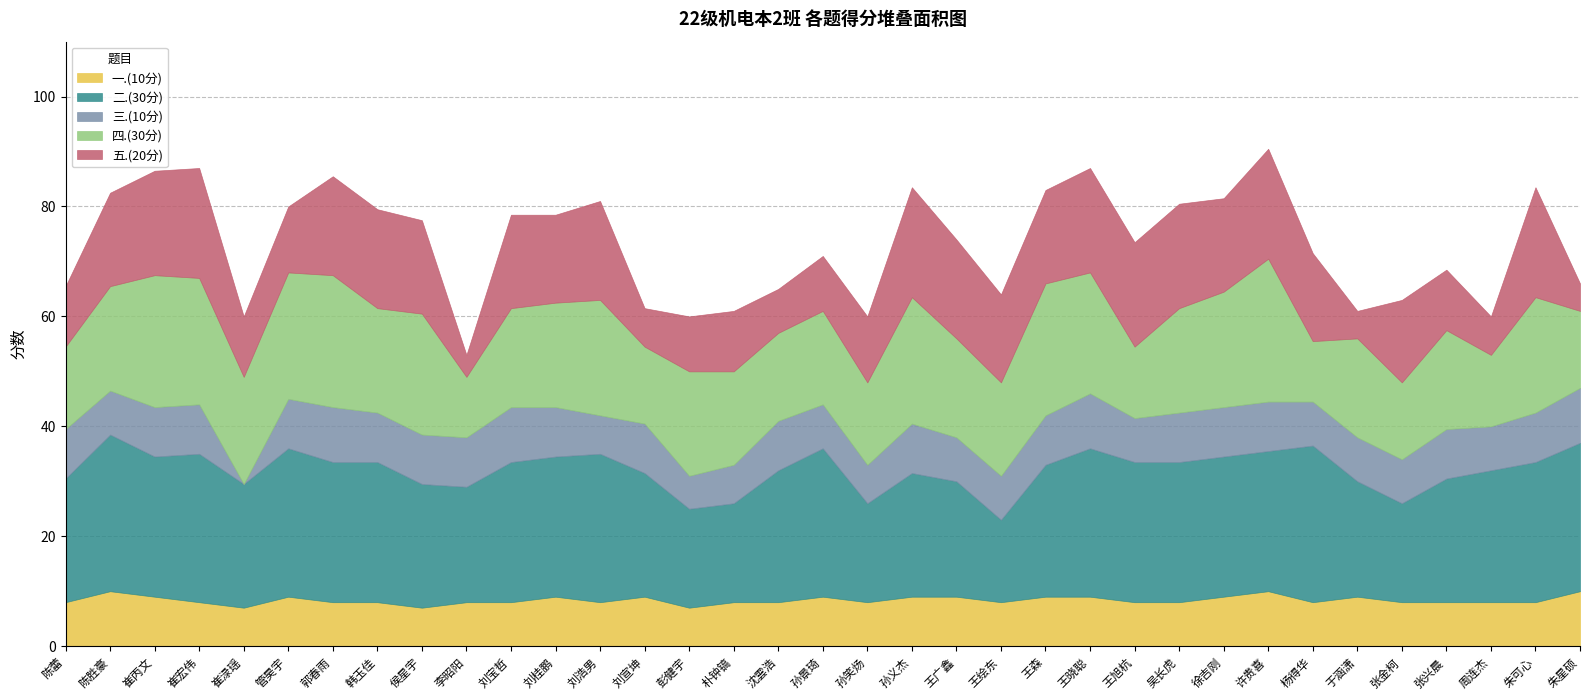

What is the total value across all series at 孙义杰?

83.5